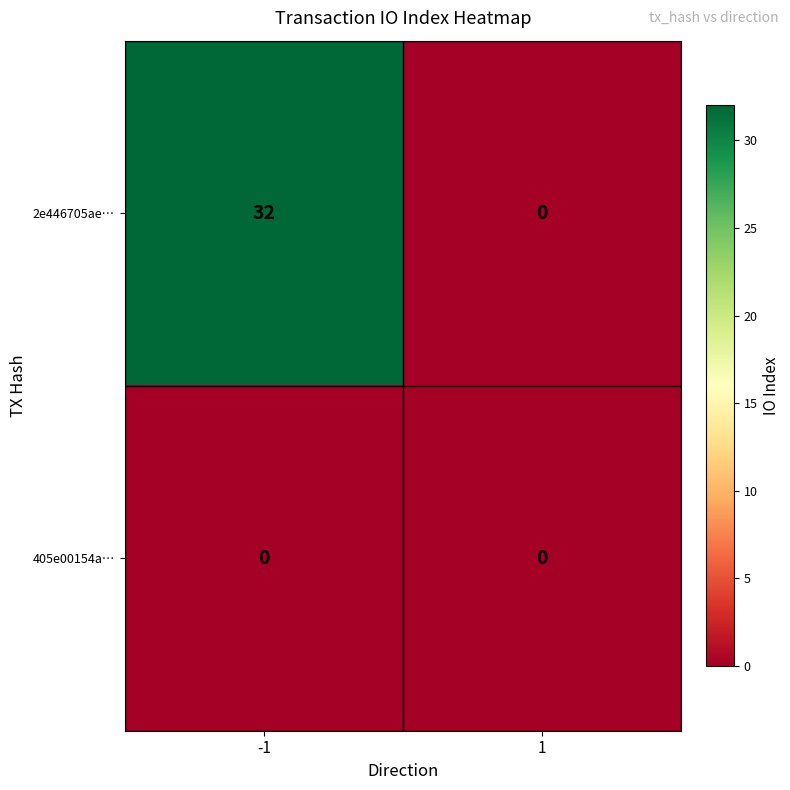

At how many categories does at least one series exceed 15?

1